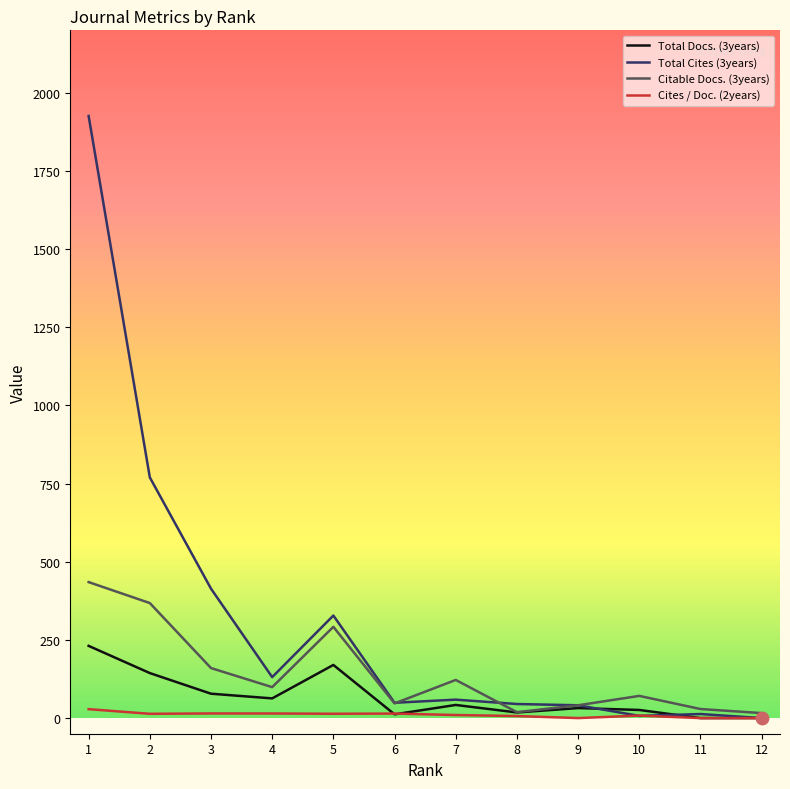

Which series has the widest spread of values?

Total Cites (3years)